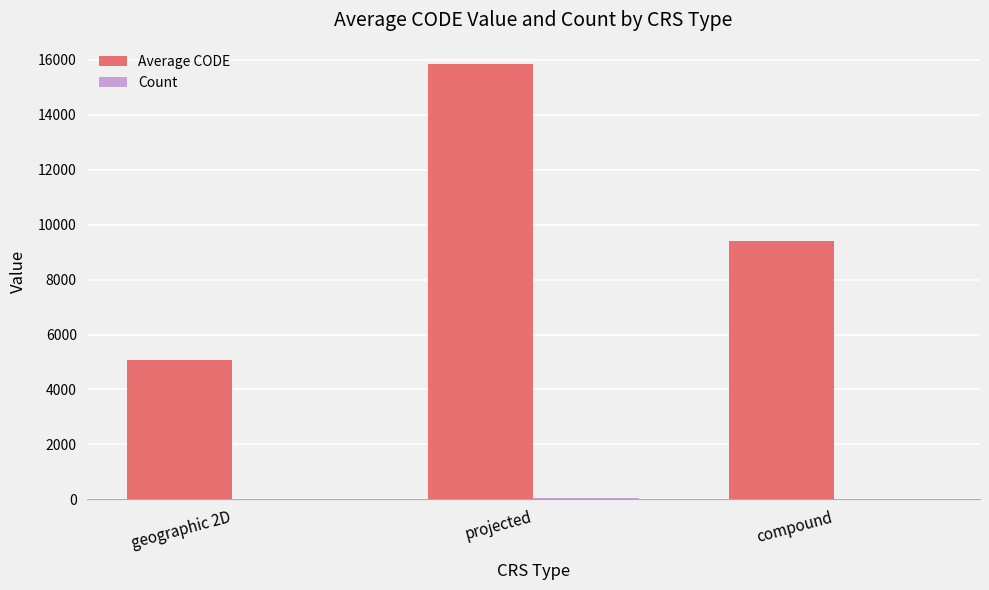

At which category is the sum across all series the highest?

projected